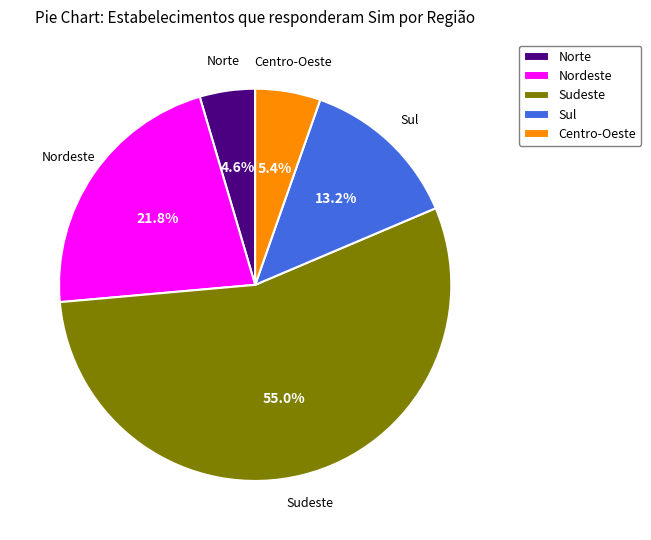

What is the ratio of the value at Norte to the value at Sul?

0.3